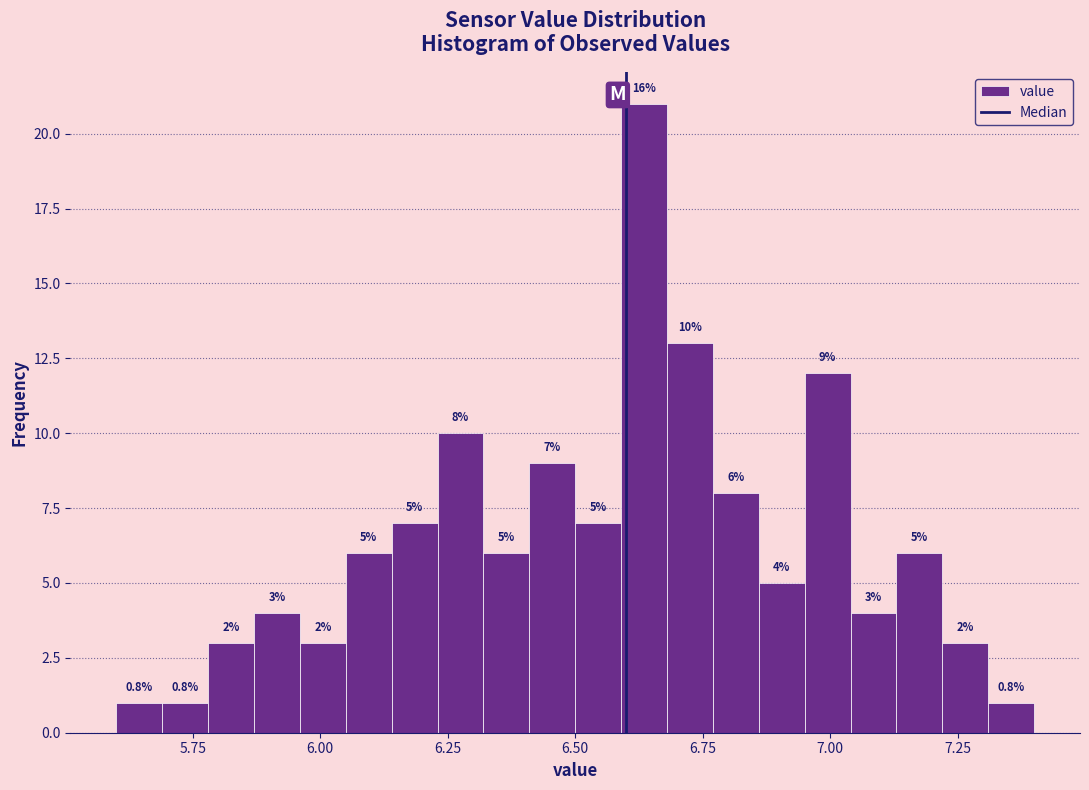

Read against the x-axis, roughly where is the centre of the tallest bar?

6.65